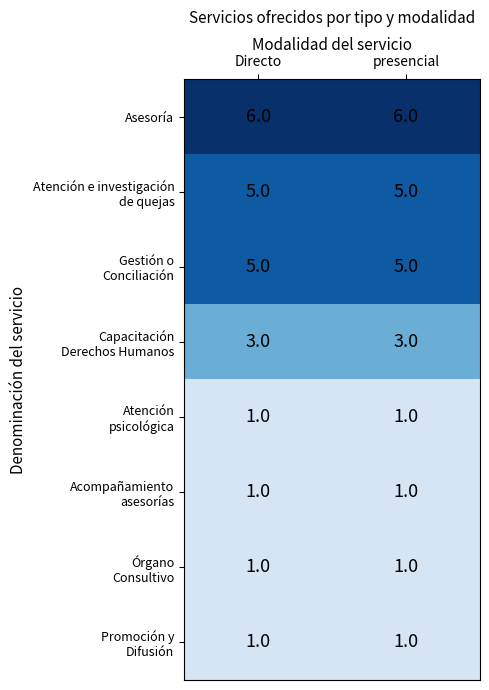

What is the total value across all series at Directo?

23